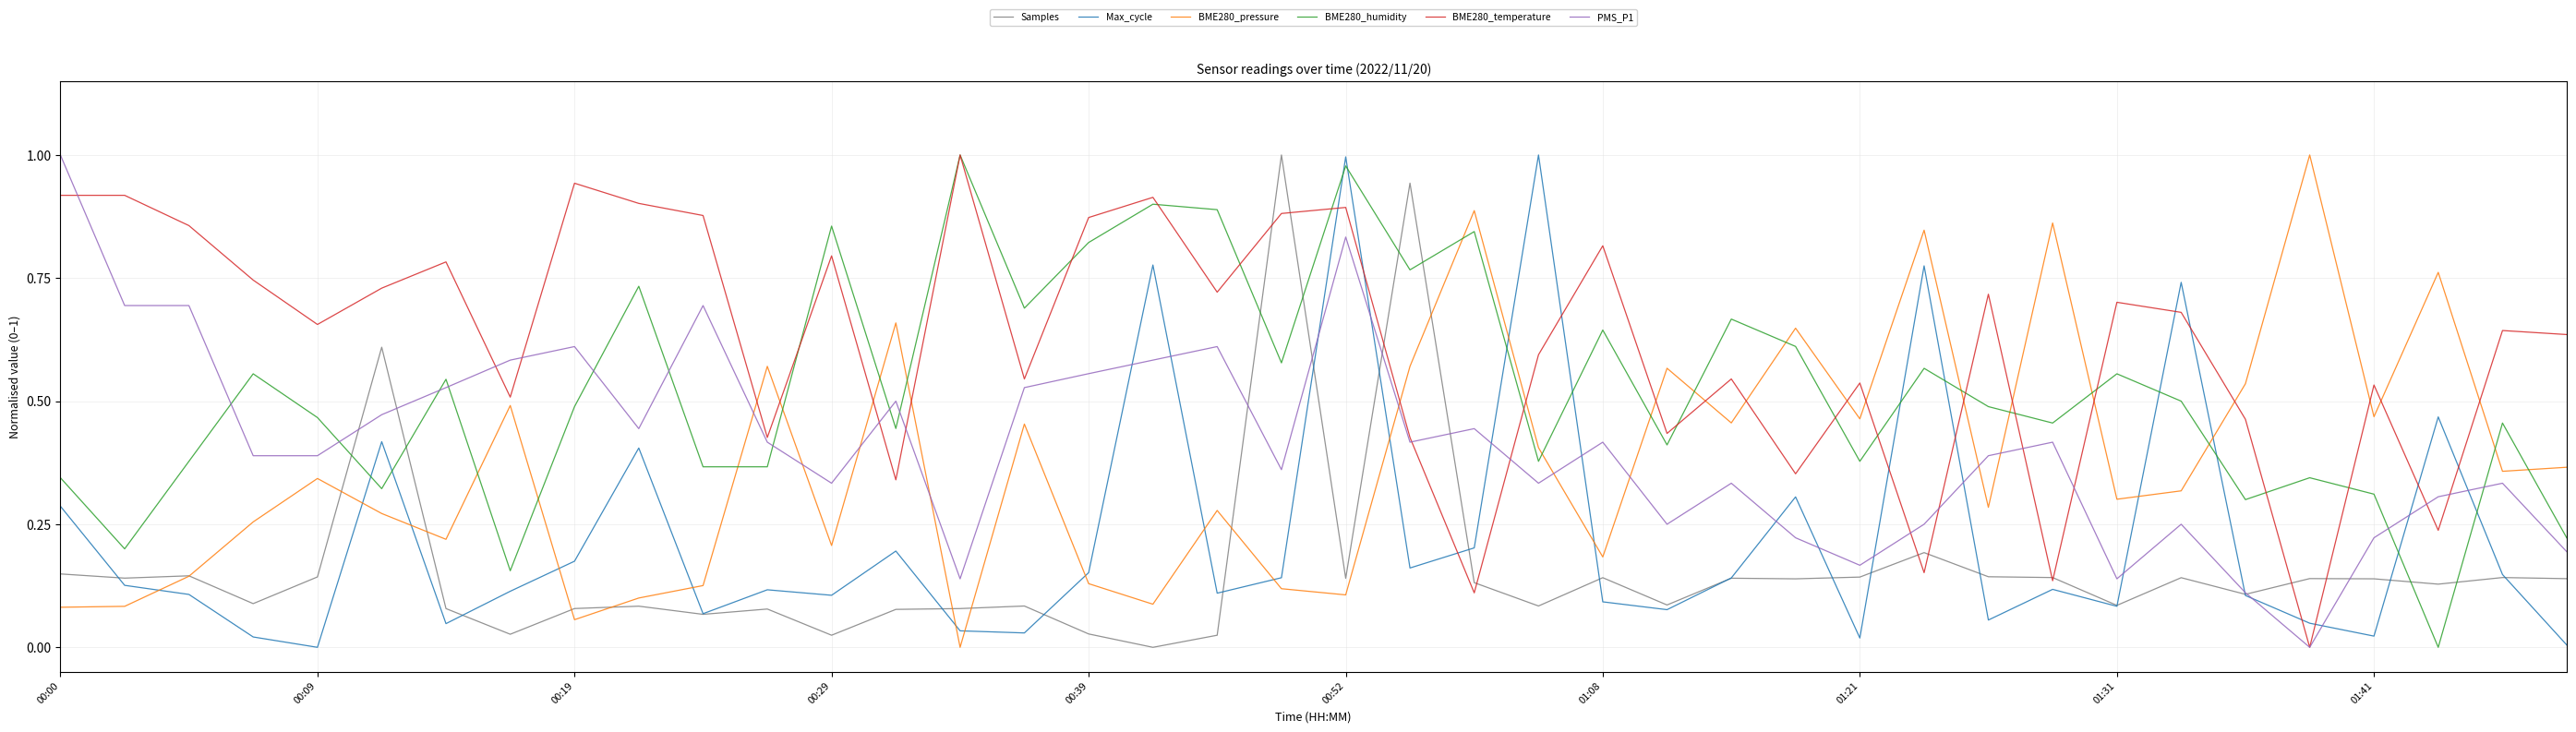

Which series has the largest total across all categories?

BME280_temperature